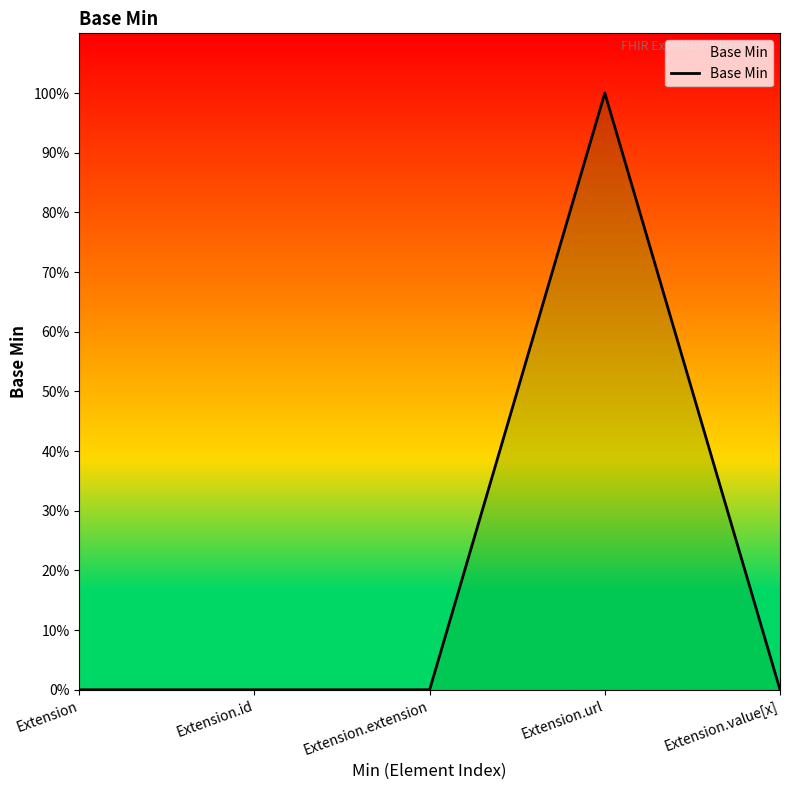

Does the chart have visible grid lines?

No